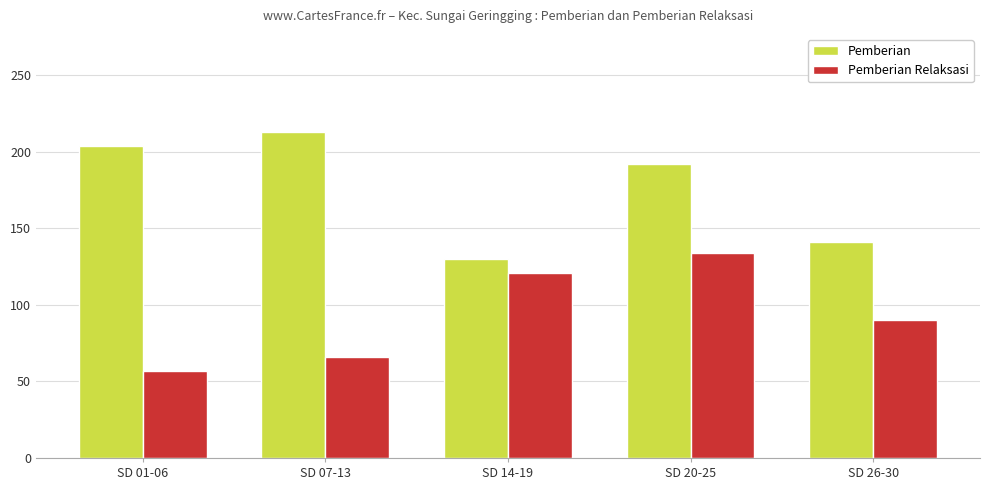

How many Pemberian Relaksasi values are between 66 and 121?

3